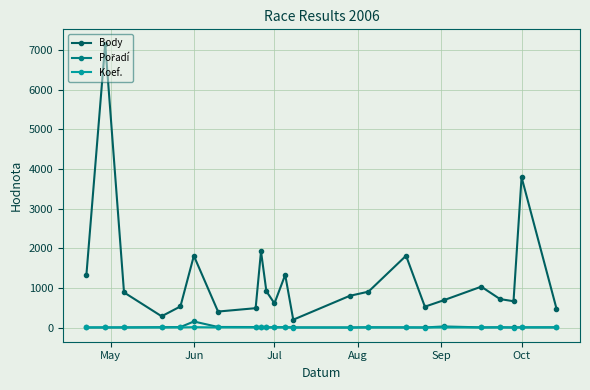

Which series has the largest range (max minus min)?

Body